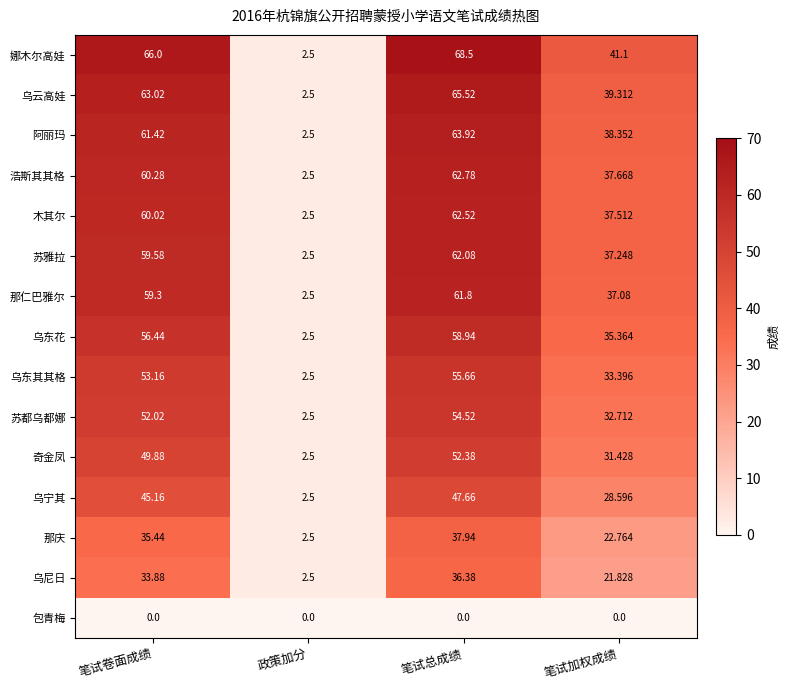

Which series has the largest range (max minus min)?

娜木尔高娃